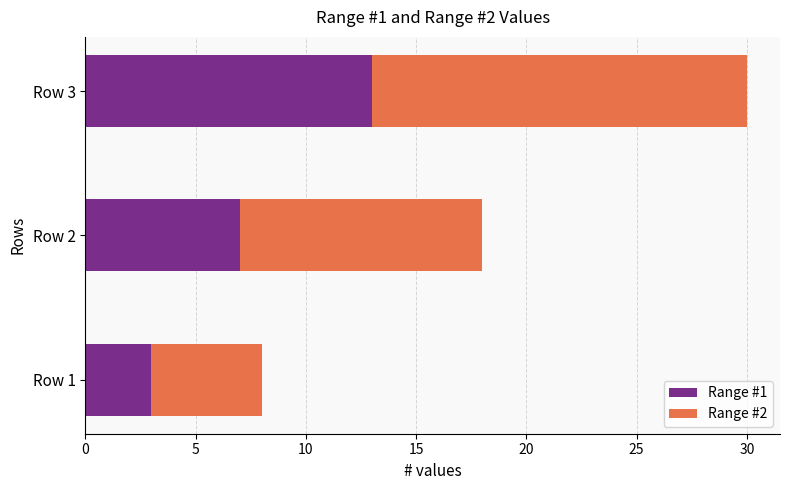

Count the Range #1 values in the range 3 to 13.

3